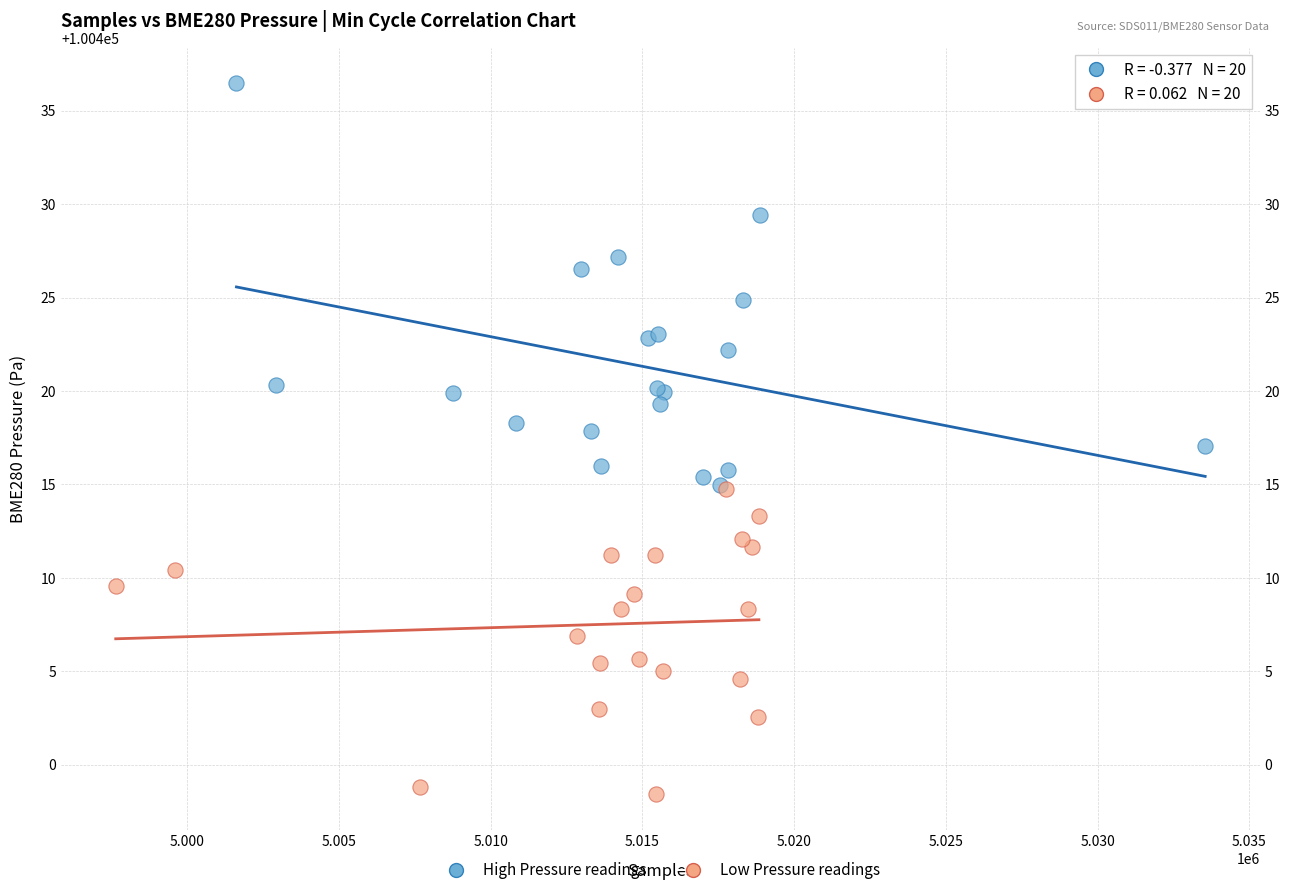

What are all the series names shown in the legend?

High Pressure readings, Low Pressure readings